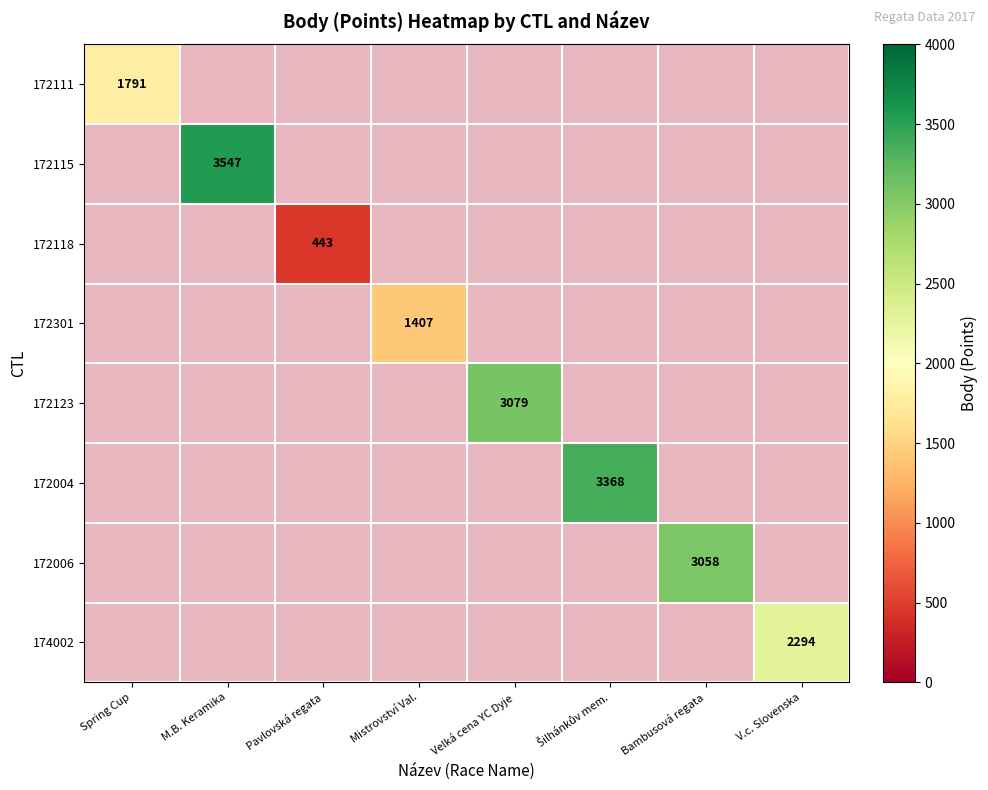

Which series has the widest spread of values?

172111